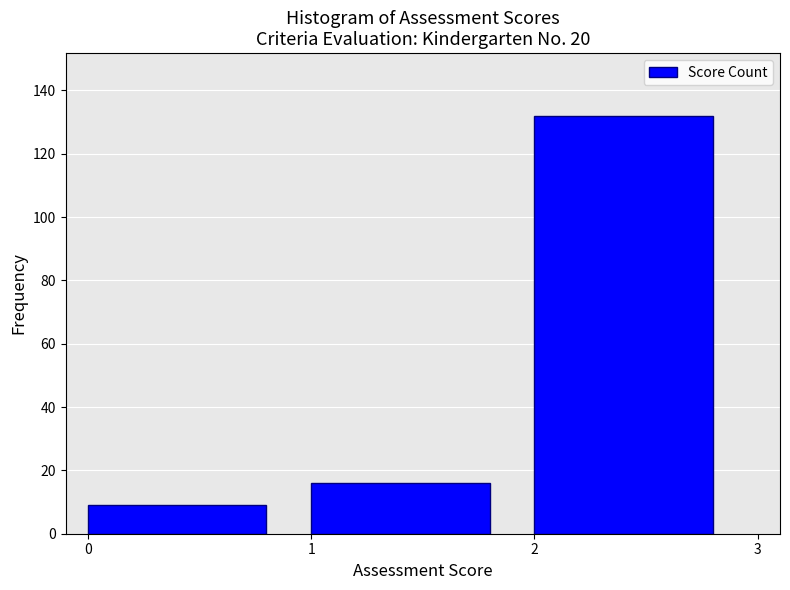

Reading left to right, transcribe all the data shown in this chart.

9	16	132